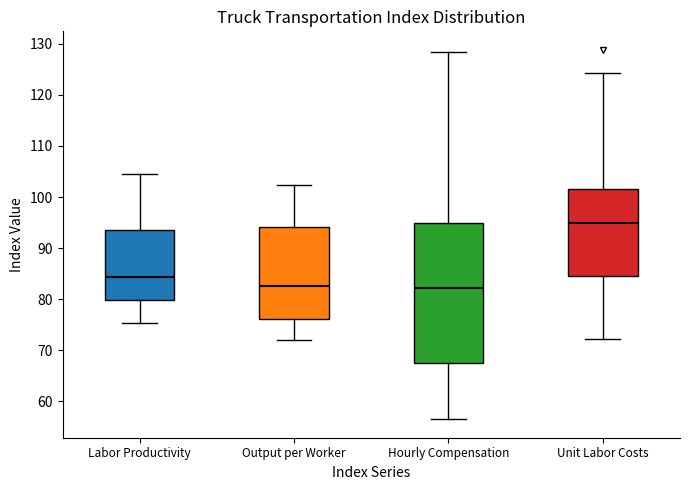

Reading left to right, read every box against the y-axis: the position of its median line, the range the box covers, and the ends of its whiskers. The values are not printed on the chart, so give them approximately, as read against the axis.

Labor Productivity: median 84, box 80 to 94, whiskers 75 to 105
Output per Worker: median 83, box 76 to 94, whiskers 72 to 102
Hourly Compensation: median 82, box 68 to 95, whiskers 56 to 128
Unit Labor Costs: median 95, box 85 to 102, whiskers 72 to 124